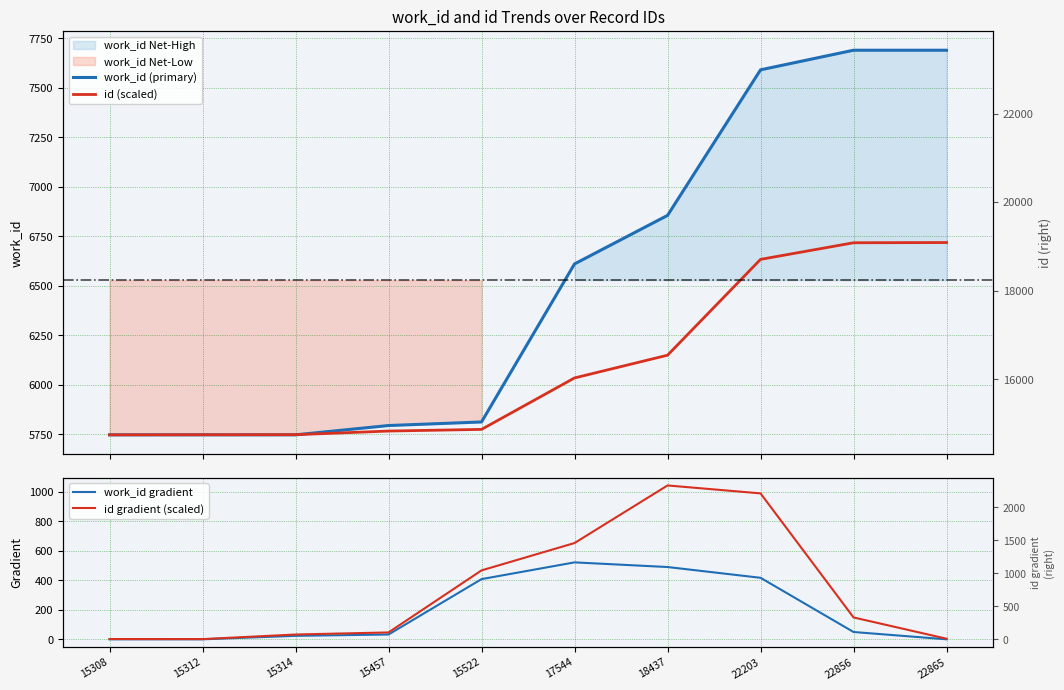

How many categories are shown in the chart?

10